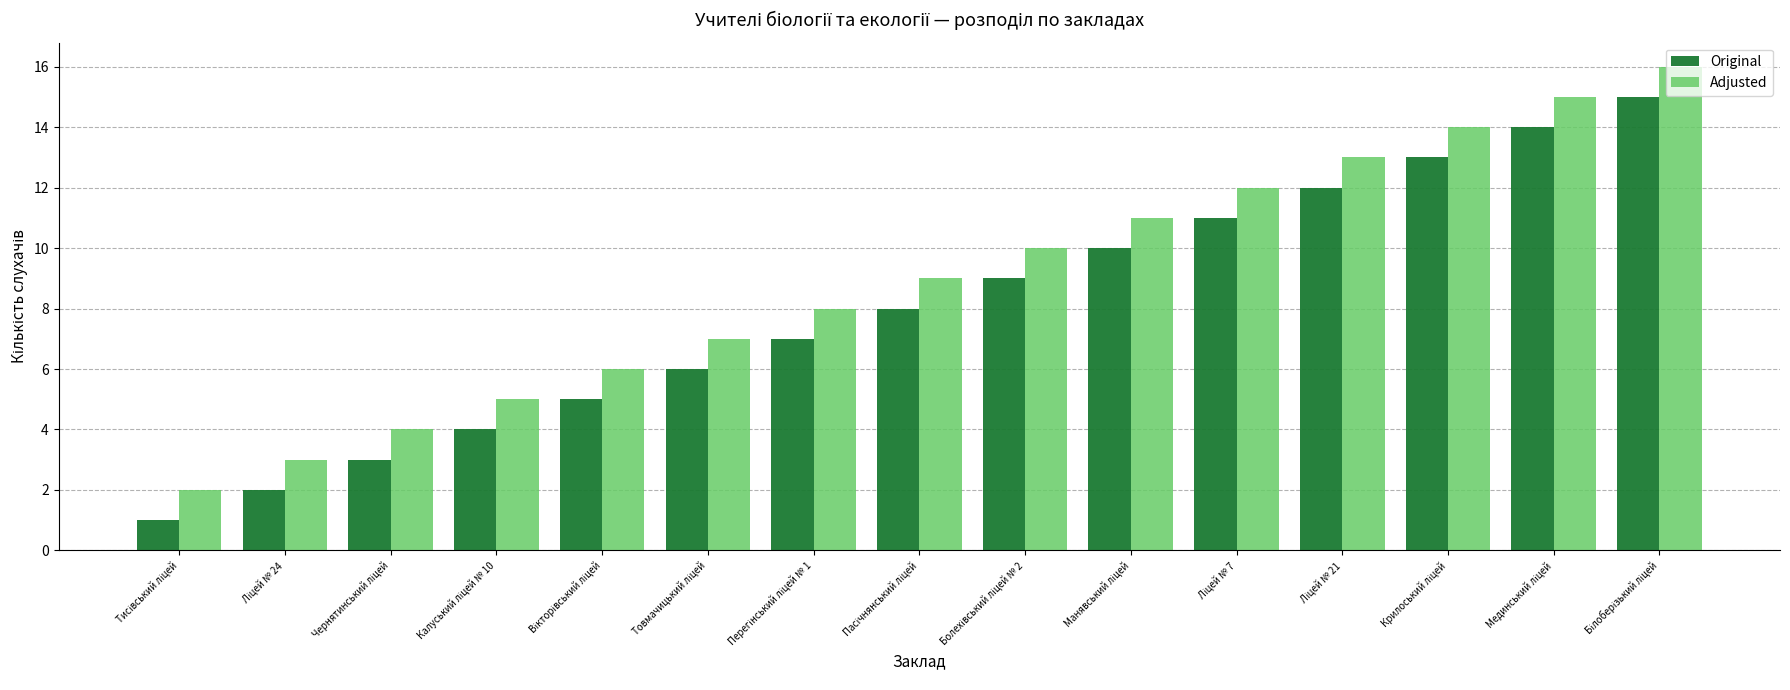

Which series has the largest total across all categories?

Adjusted